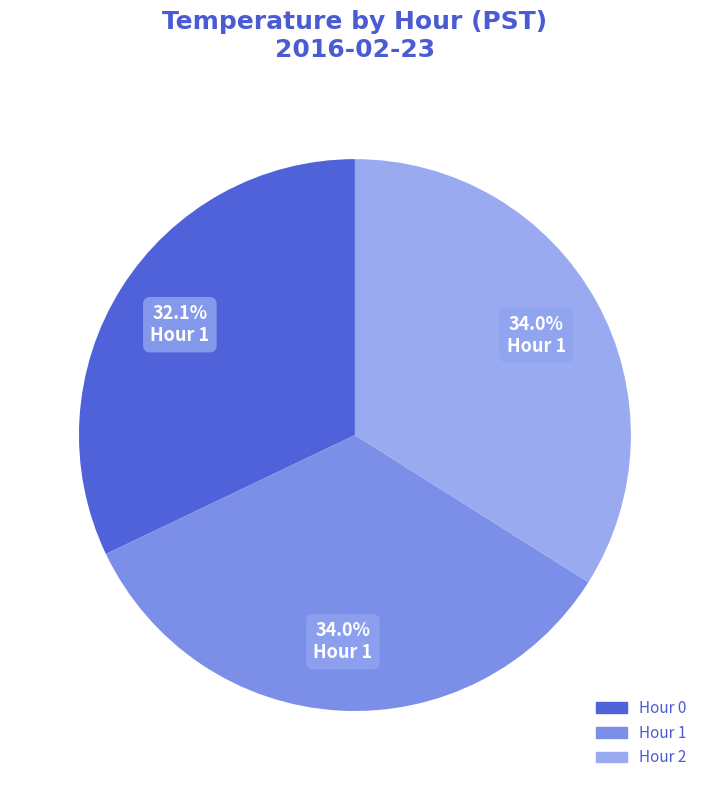

The Hour 0 slice represents 1% of the pie. True or false?

False